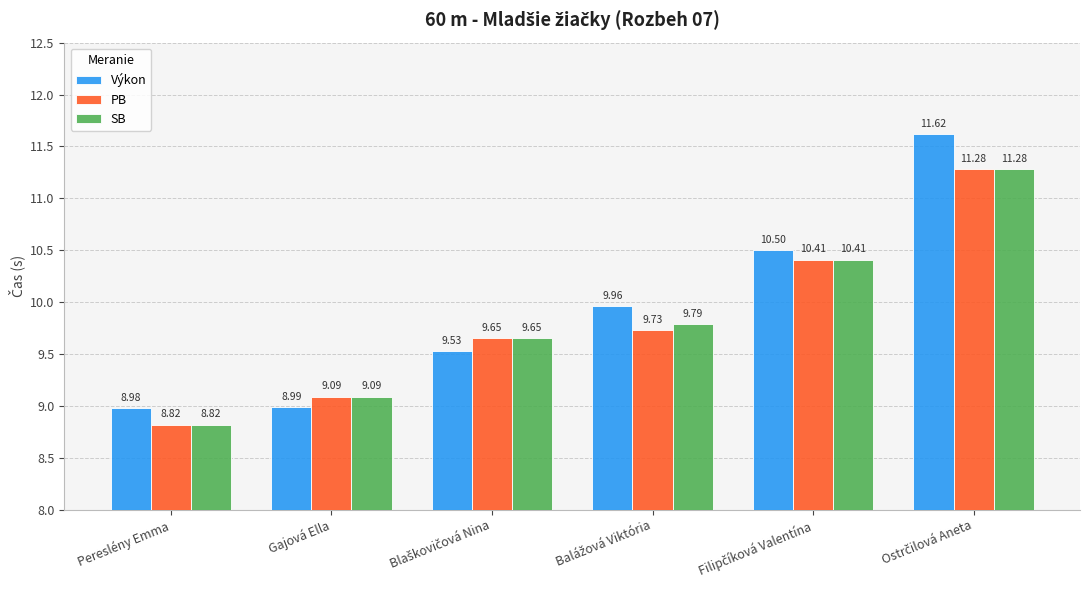

What is the average value of the Výkon series?

9.9